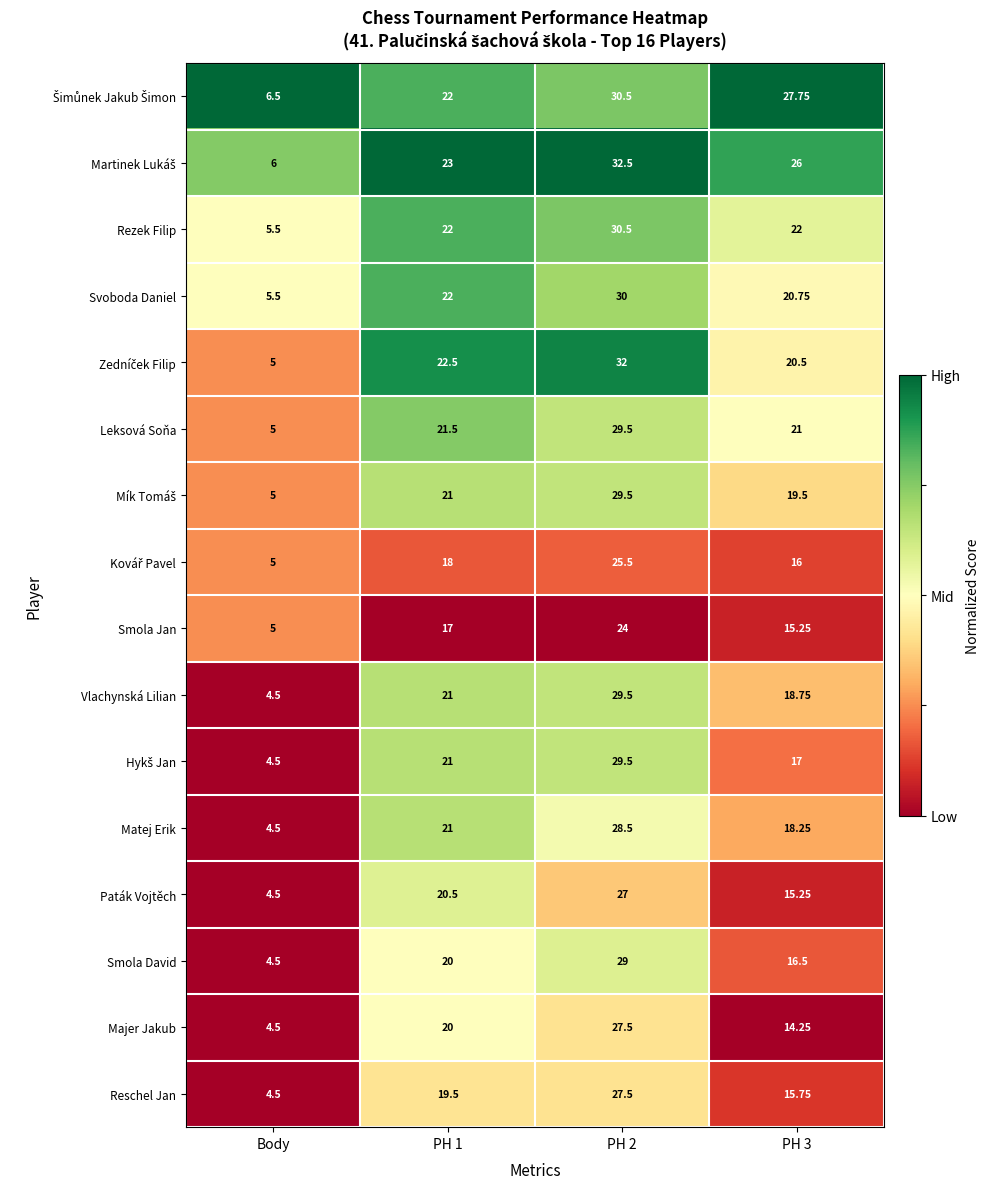

Between PH 2 and PH 3, which series saw the biggest shift?

Majer Jakub